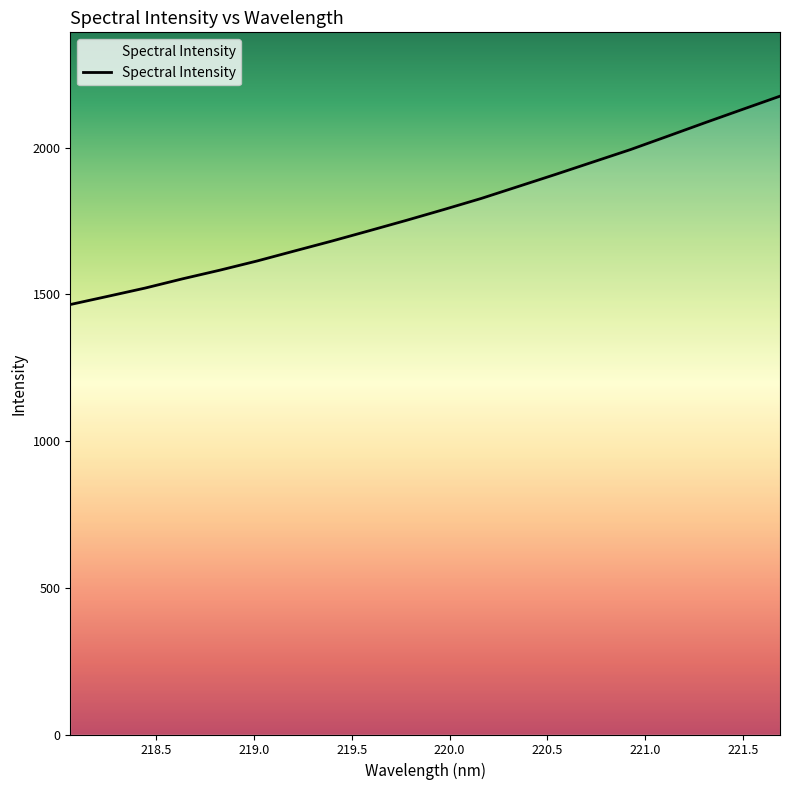

What is the smallest value displayed?

1465.4